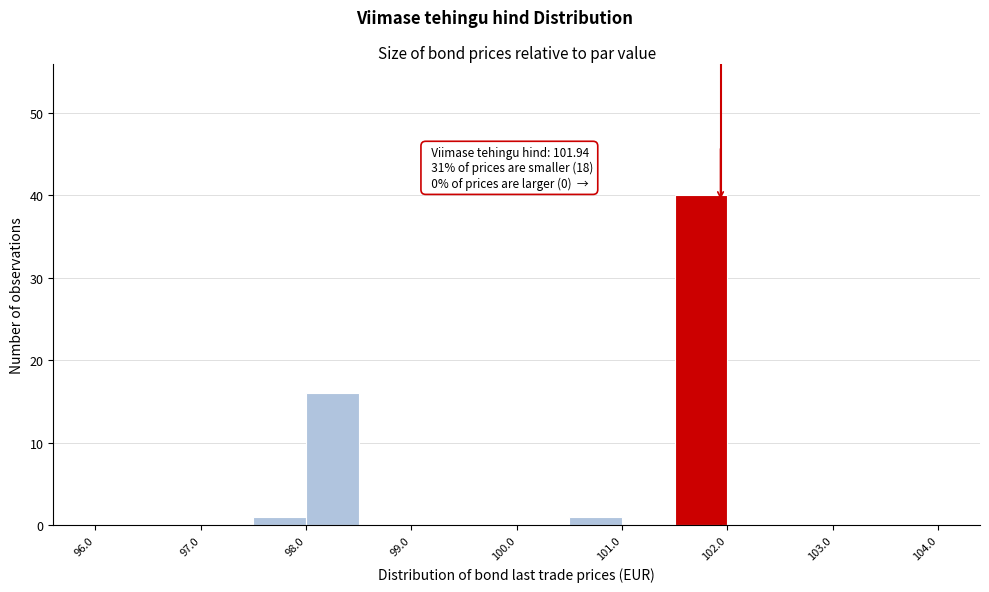

Which range on the x-axis has the tallest bar?

101.5 to 102.0